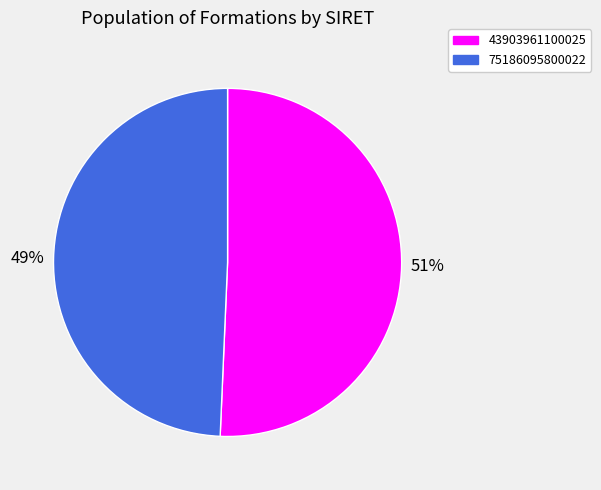

True or false: 75186095800022 accounts for 44% of the total.

False